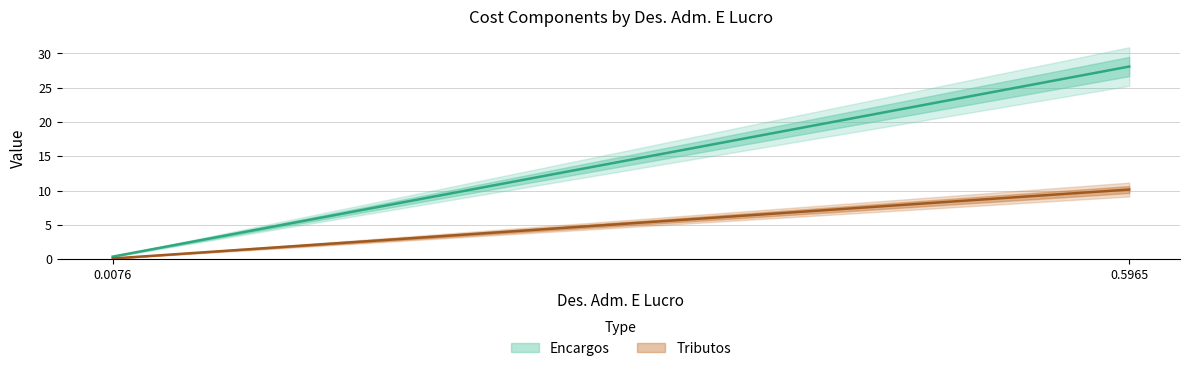

What value does the Tributos series have at 0.5964601500000001?

10.1